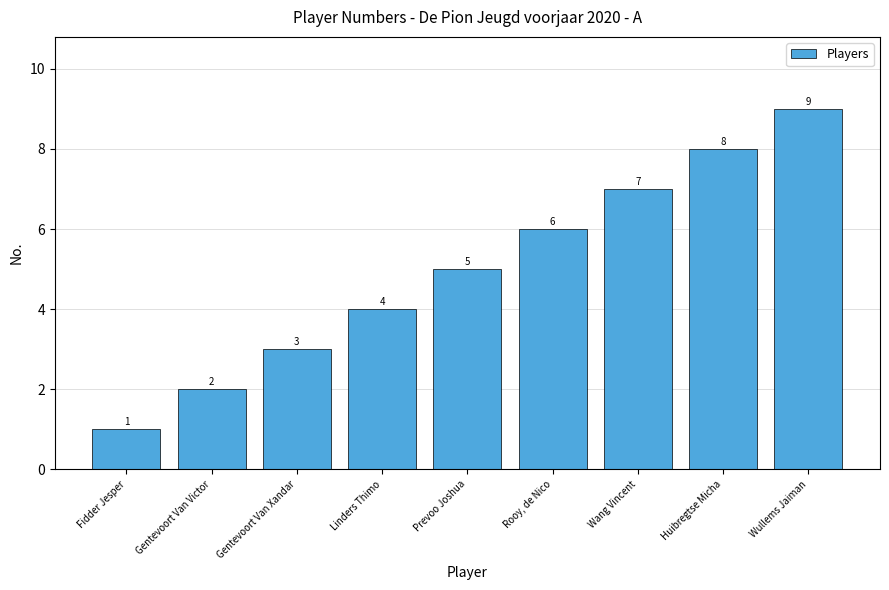

Count the values in the range 3 to 7.

5